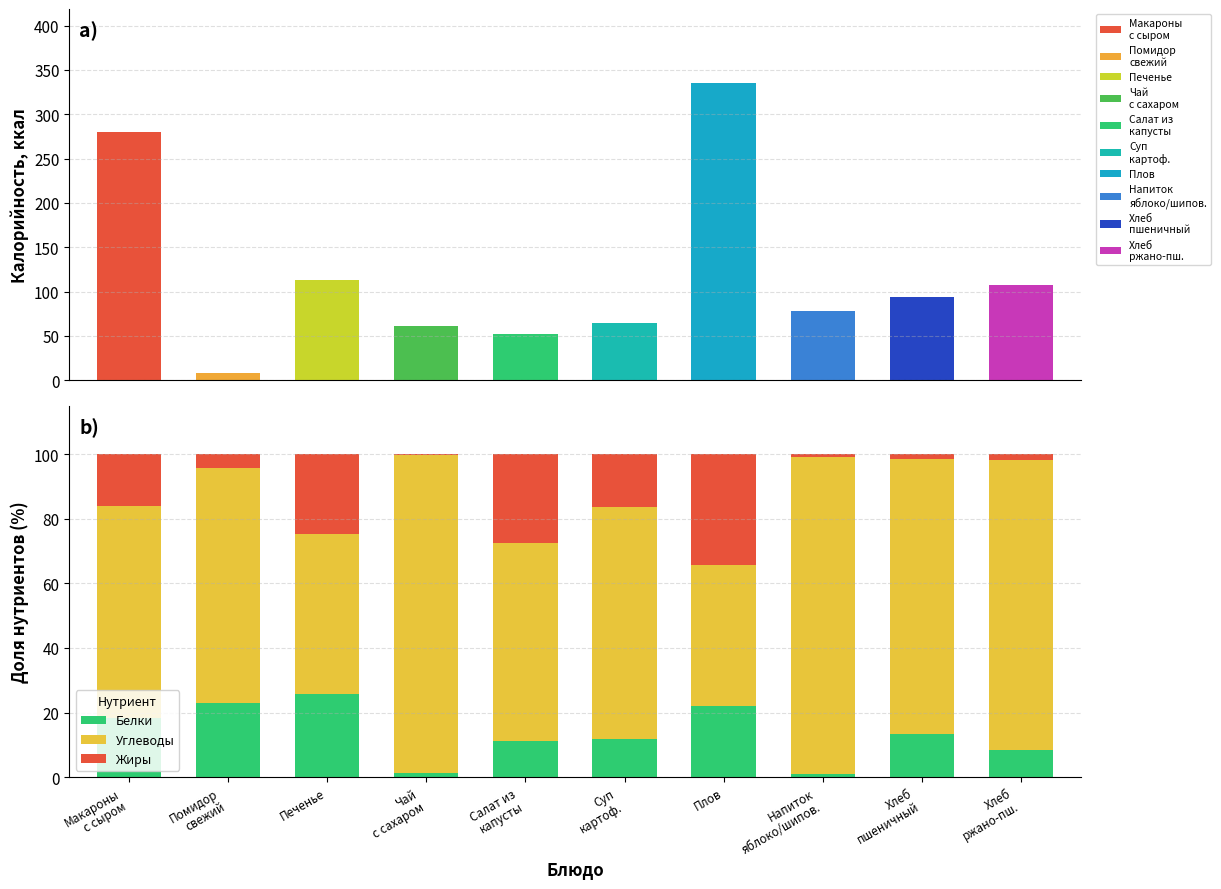

How many bars are there in each group?

3